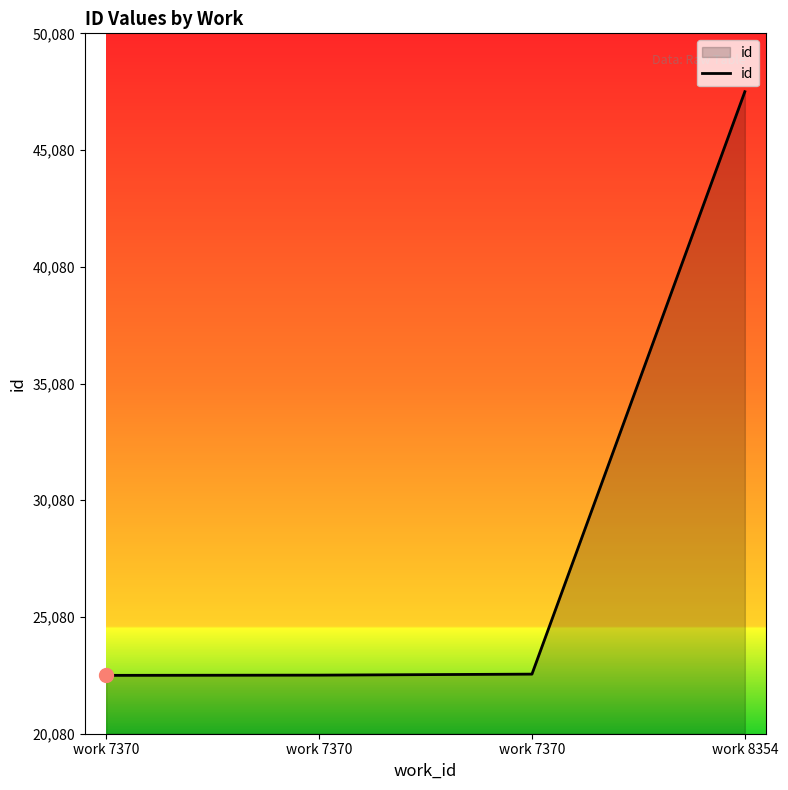

What is the change in value from work 7370 to work 8354?

+24947.4